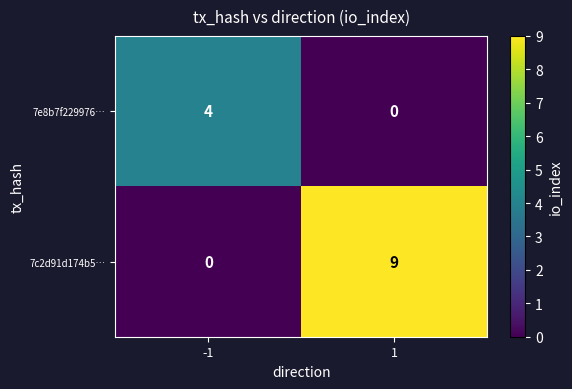

What is the greatest value displayed?

9